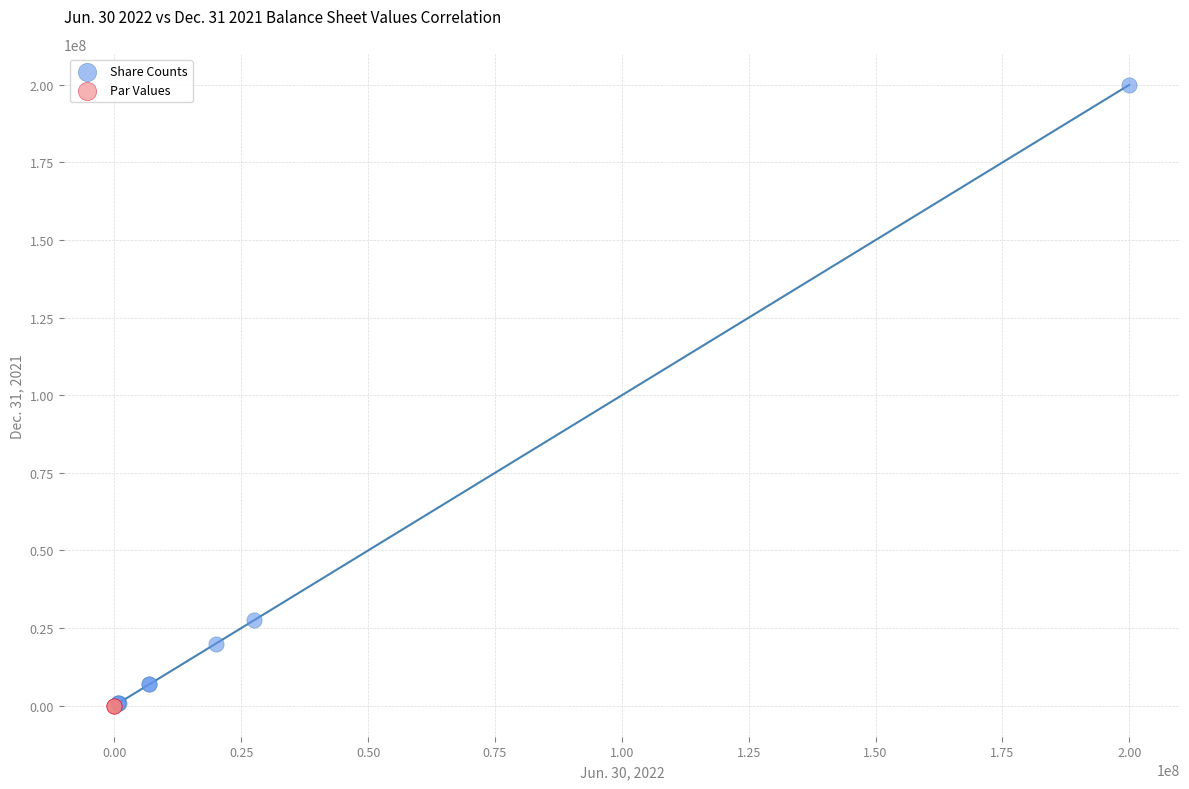

Which series contains the highest Y value?

Share Counts